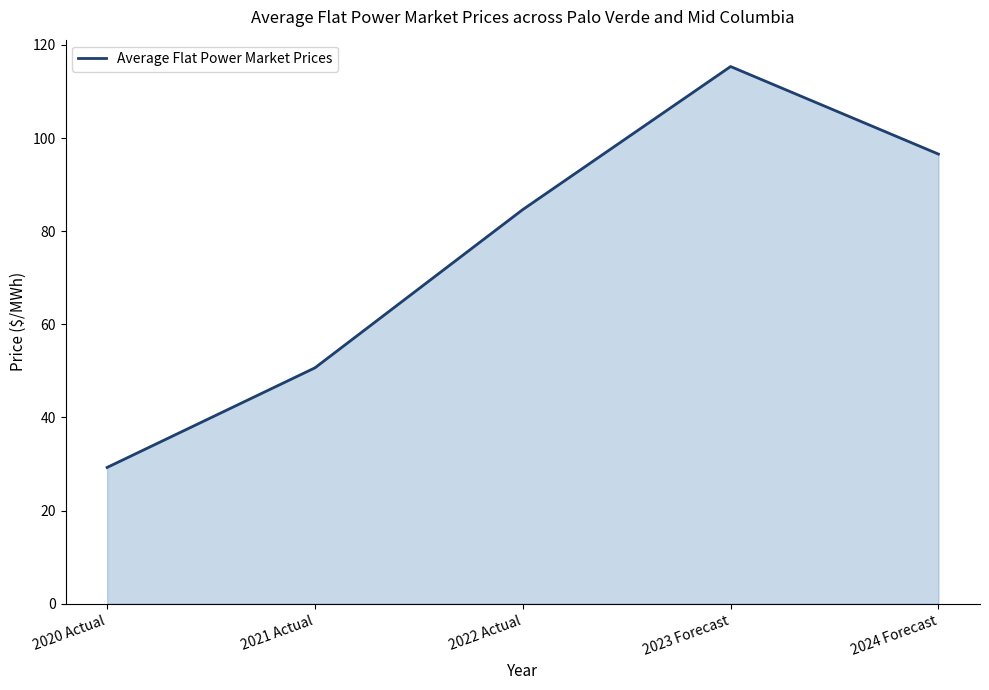

List the labels in order of value, largest first.

2023 Forecast, 2024 Forecast, 2022 Actual, 2021 Actual, 2020 Actual